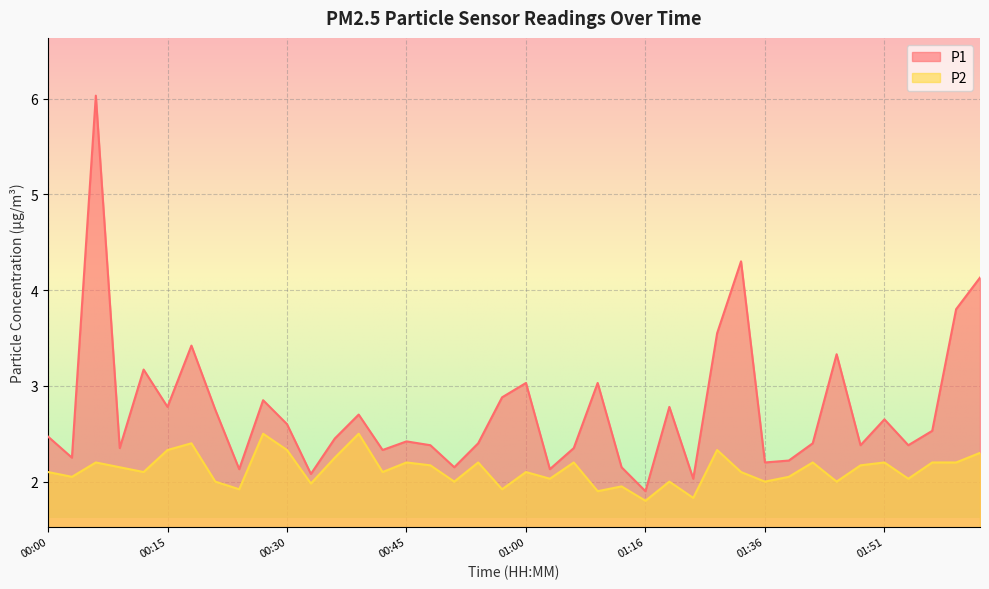

How many lines are shown in the chart?

2